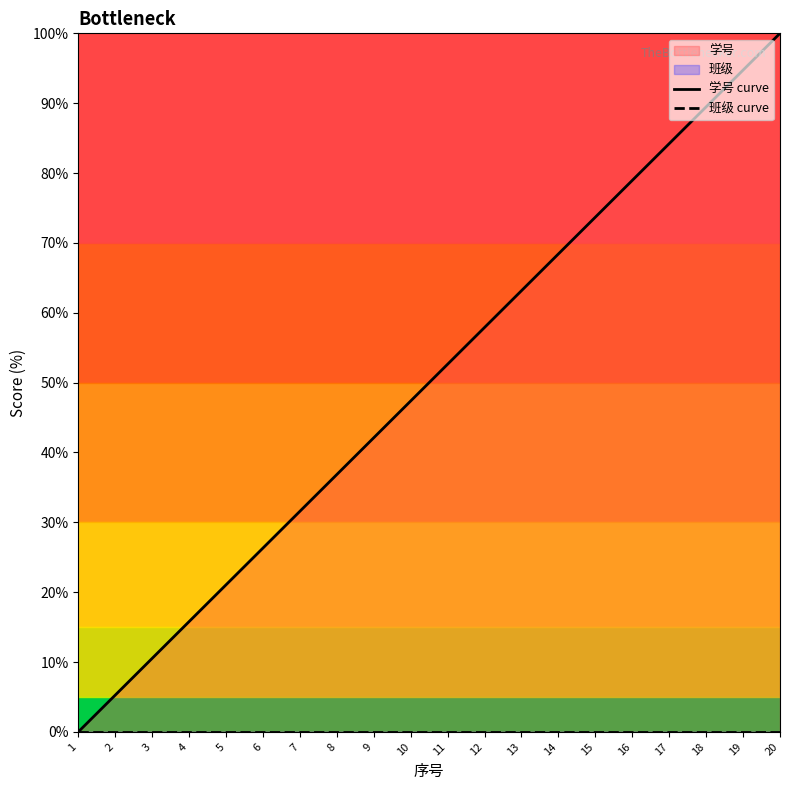

How many values in the 学号 curve series are below 52?

10